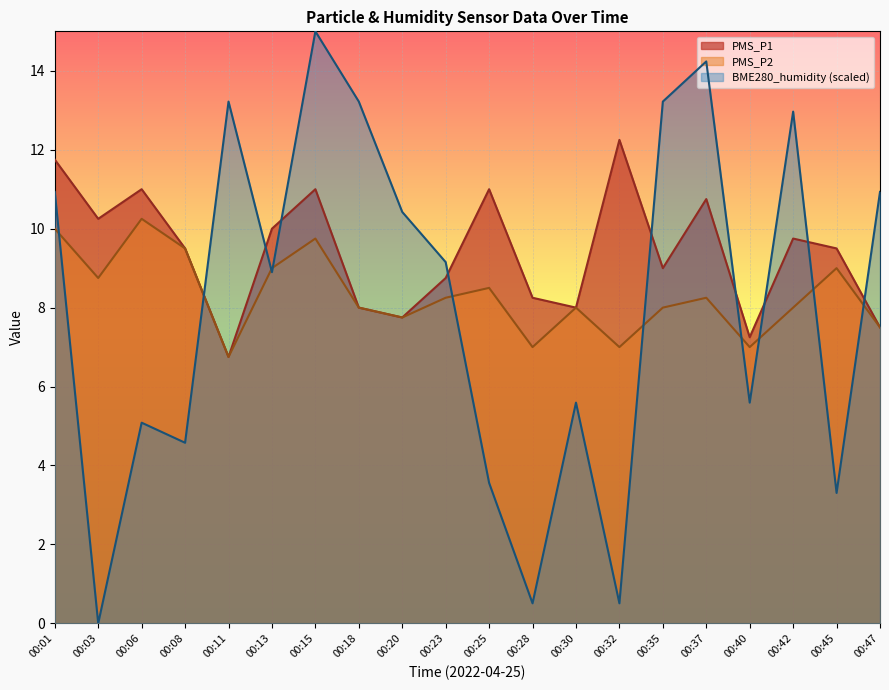

Which series has the largest range (max minus min)?

BME280_humidity (scaled)